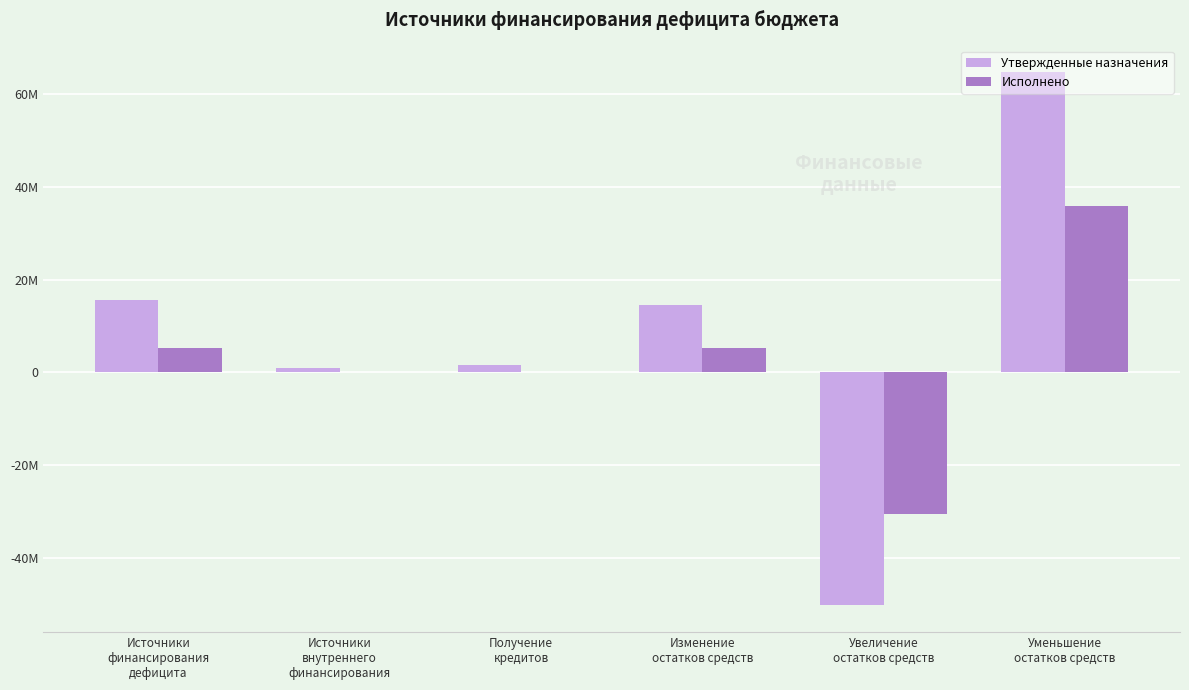

Which has a higher value, Уменьшение
остатков средств or Изменение
остатков средств?

Уменьшение
остатков средств